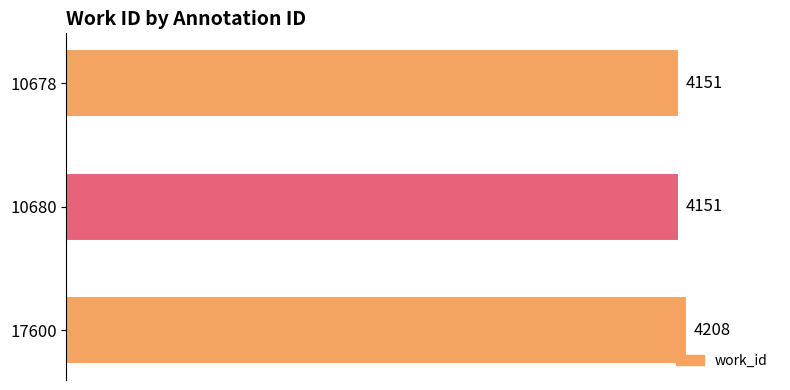

Are the bars horizontal?

Yes